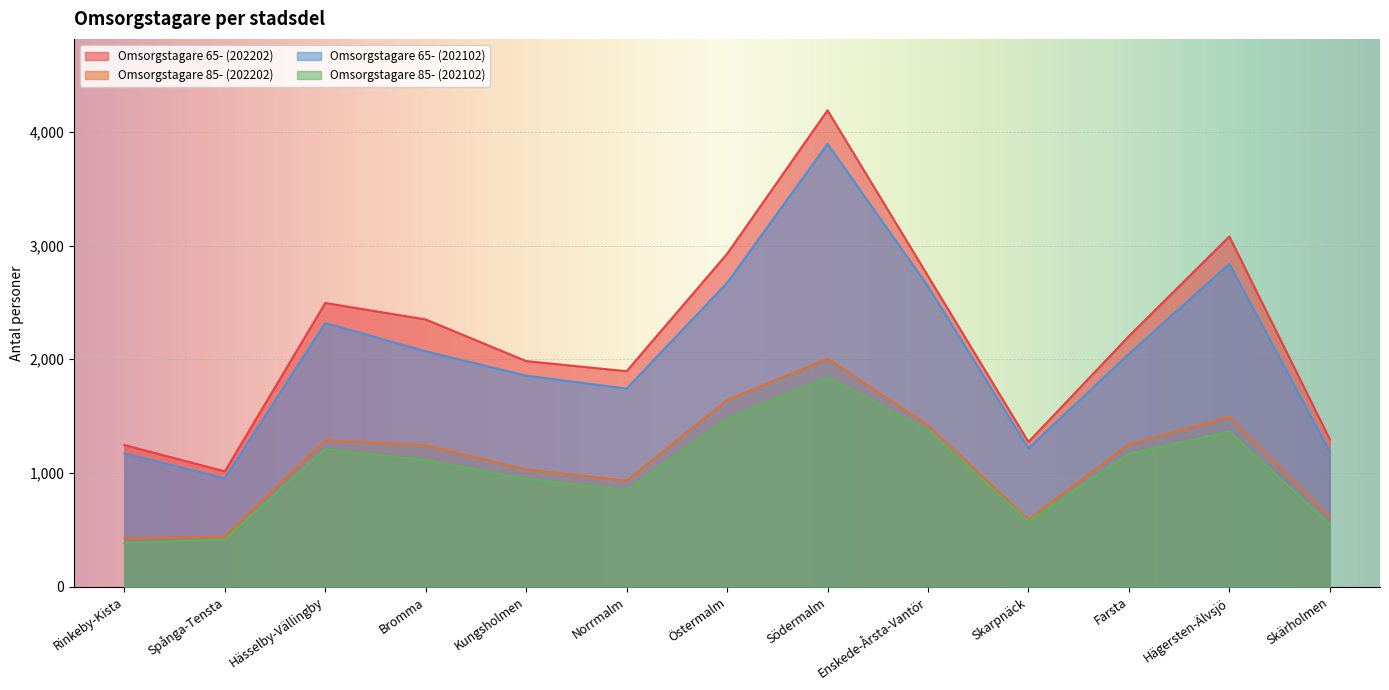

Reading left to right, transcribe all the data shown in this chart.

Omsorgstagare 65- (202202): 1246	1014	2495	2350	1984	1895	2927	4189	2732	1273	2203	3080	1297
Omsorgstagare 85- (202202): 425	442	1288	1244	1030	933	1641	2006	1420	592	1253	1494	616
Omsorgstagare 65- (202102): 1171	953	2319	2070	1856	1742	2672	3894	2641	1217	2047	2839	1187
Omsorgstagare 85- (202102): 383	417	1210	1113	949	850	1478	1840	1375	576	1169	1365	548